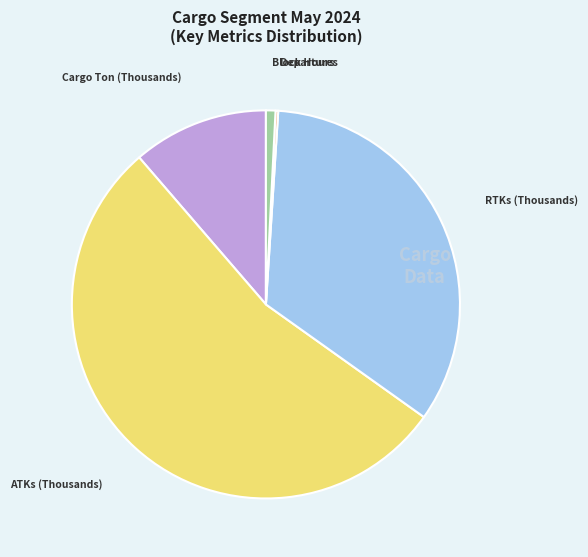

Do ATKs (Thousands) and Block Hours together represent more than half of the pie?

Yes